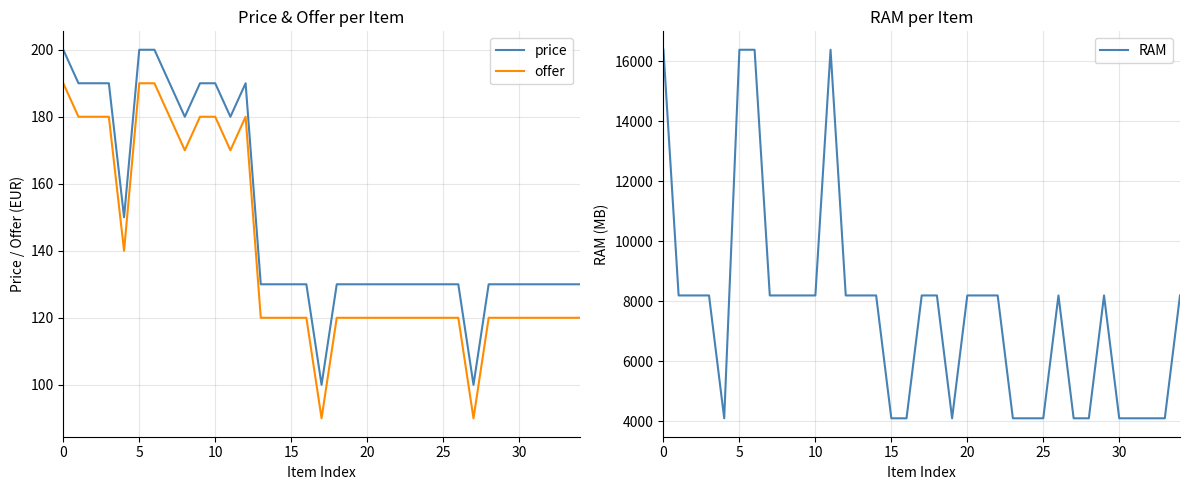

What is the sum of the price values at 16 and 26?

260